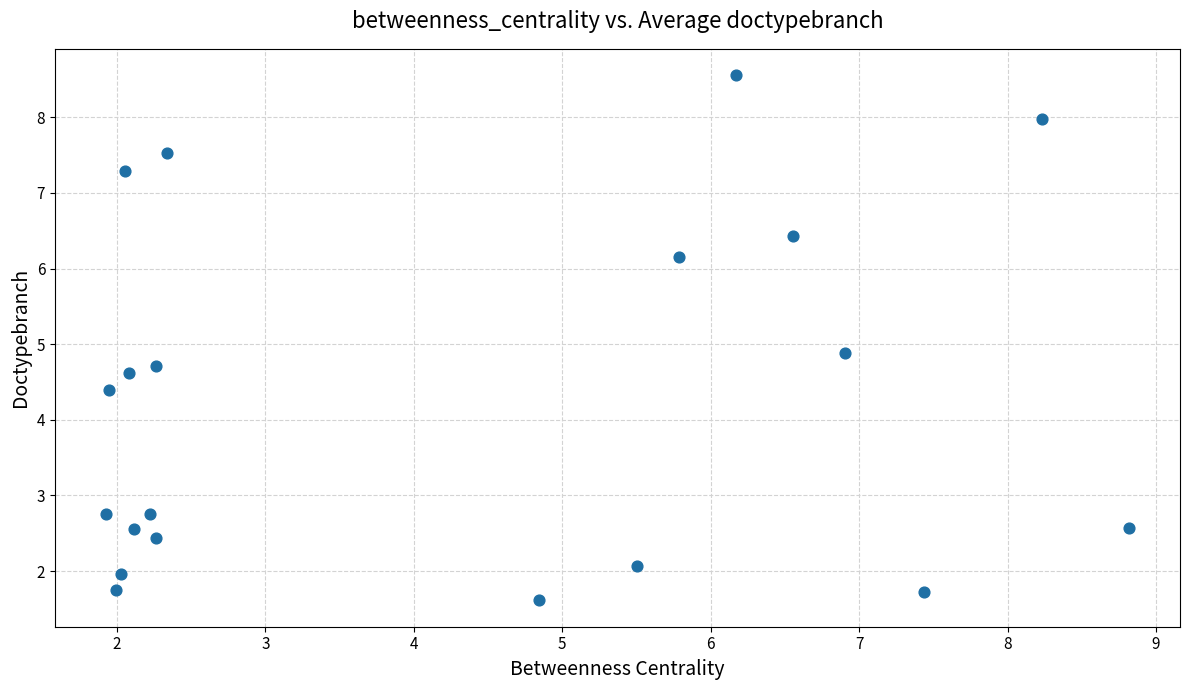

What is the range of X values (max minus min)?

6.9